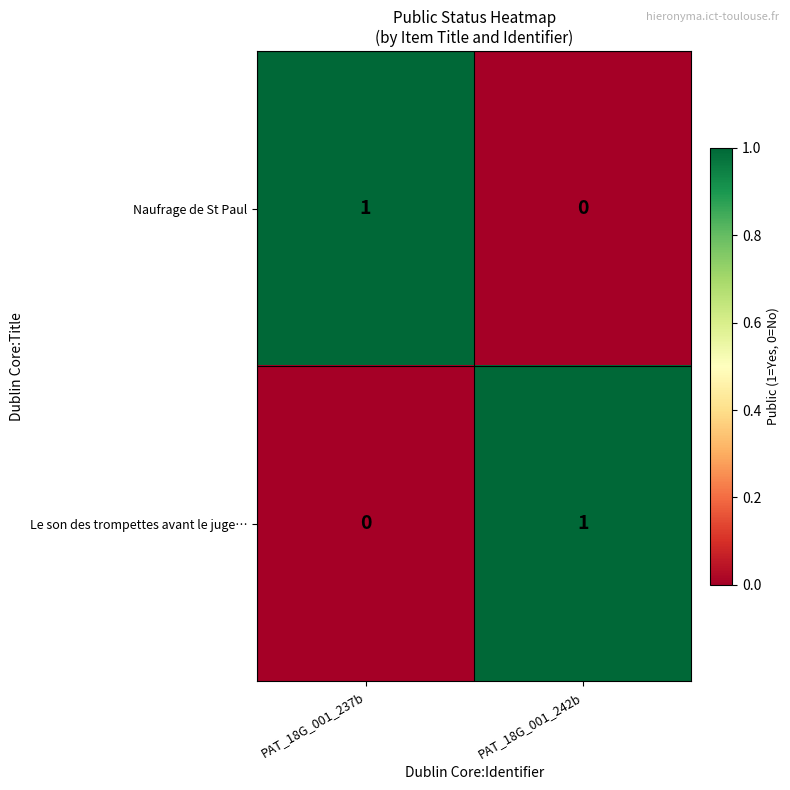

How many data points does each series have?

2